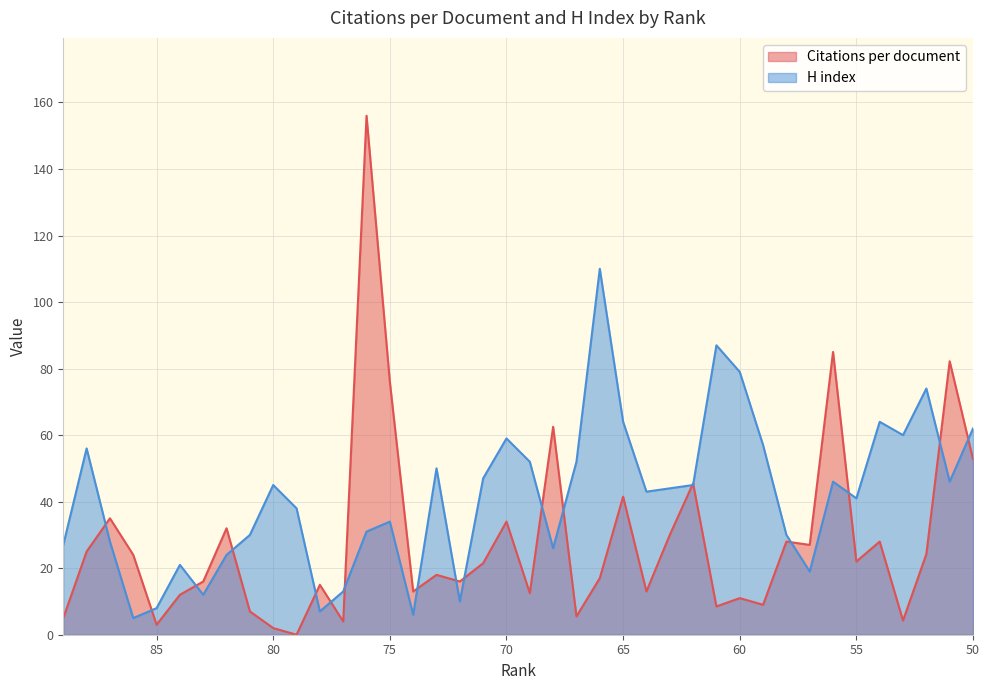

Where do Citations per document and H index first cross each other?

88 and 87